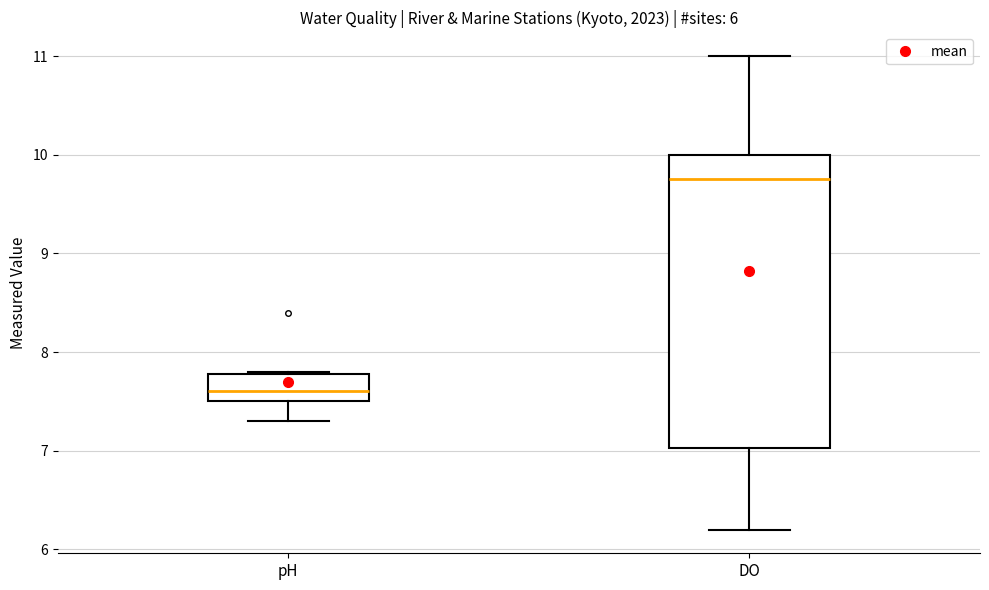

Which box is the tallest, from its lower edge to its upper edge?

DO